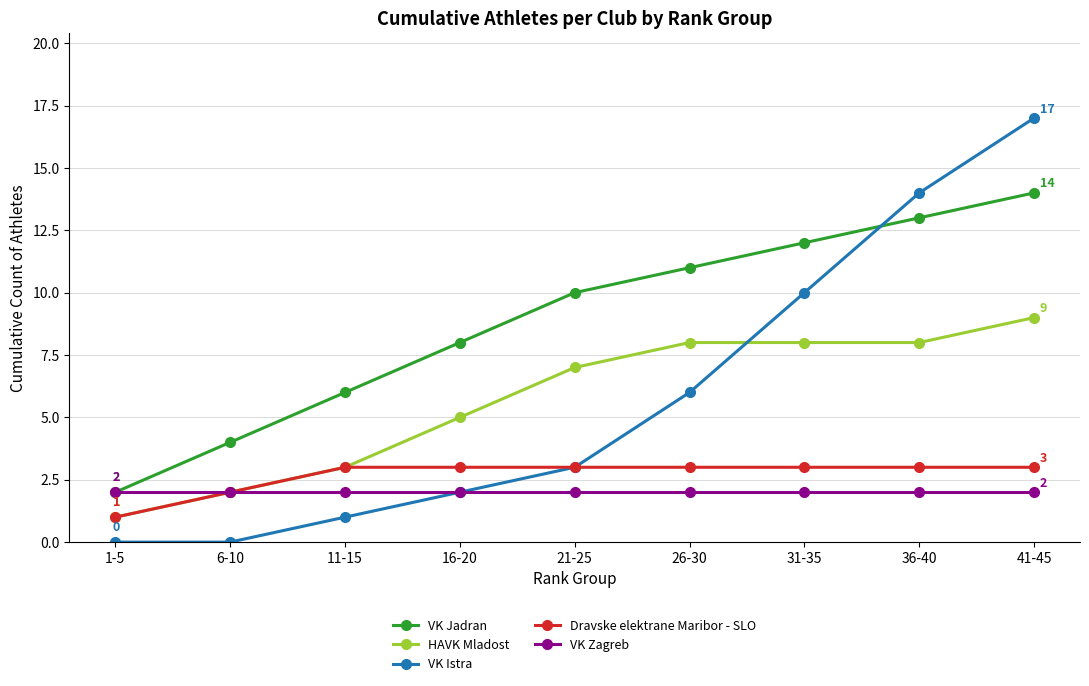

What are all the series names shown in the legend?

VK Jadran, HAVK Mladost, VK Istra, Dravske elektrane Maribor - SLO, VK Zagreb